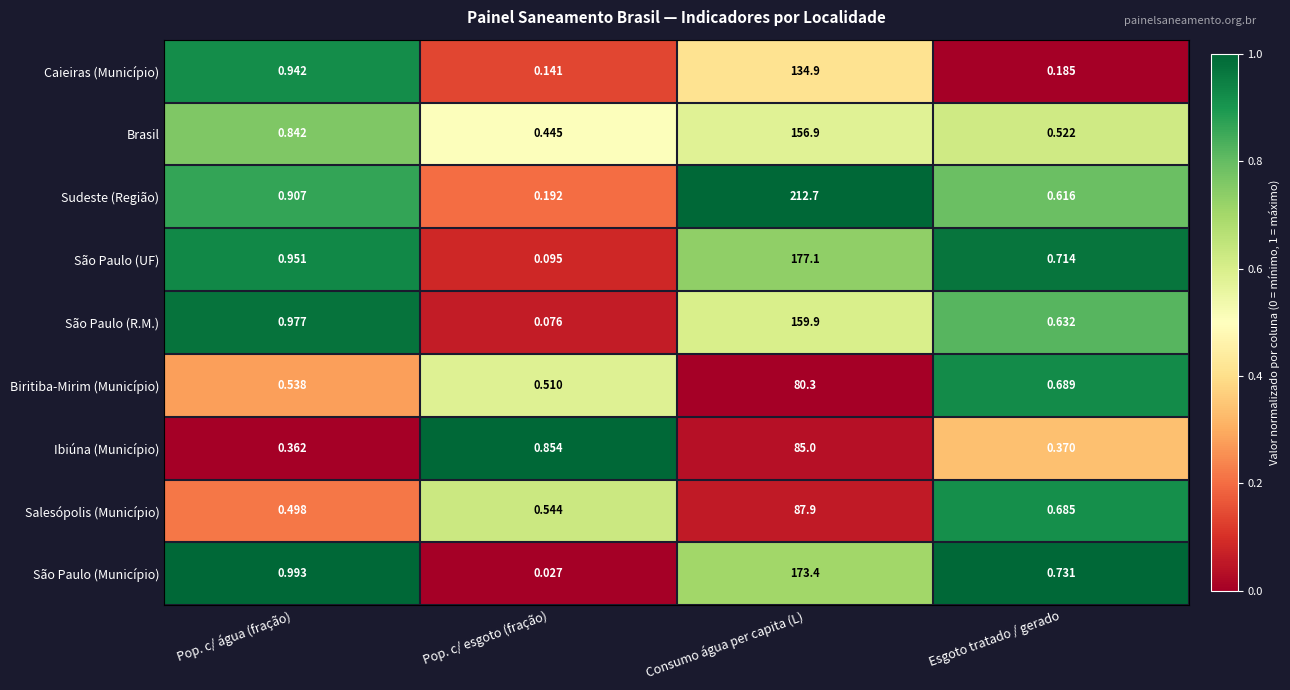

Between Consumo água per capita (L) and Esgoto tratado / gerado, which series saw the biggest shift?

Sudeste (Região)